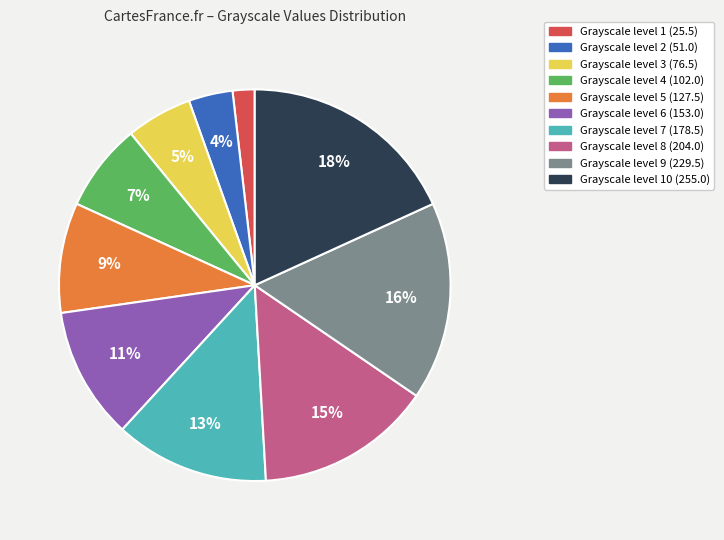

To the nearest percent, what is the difference between the largest and smallest slice percentages?

16%